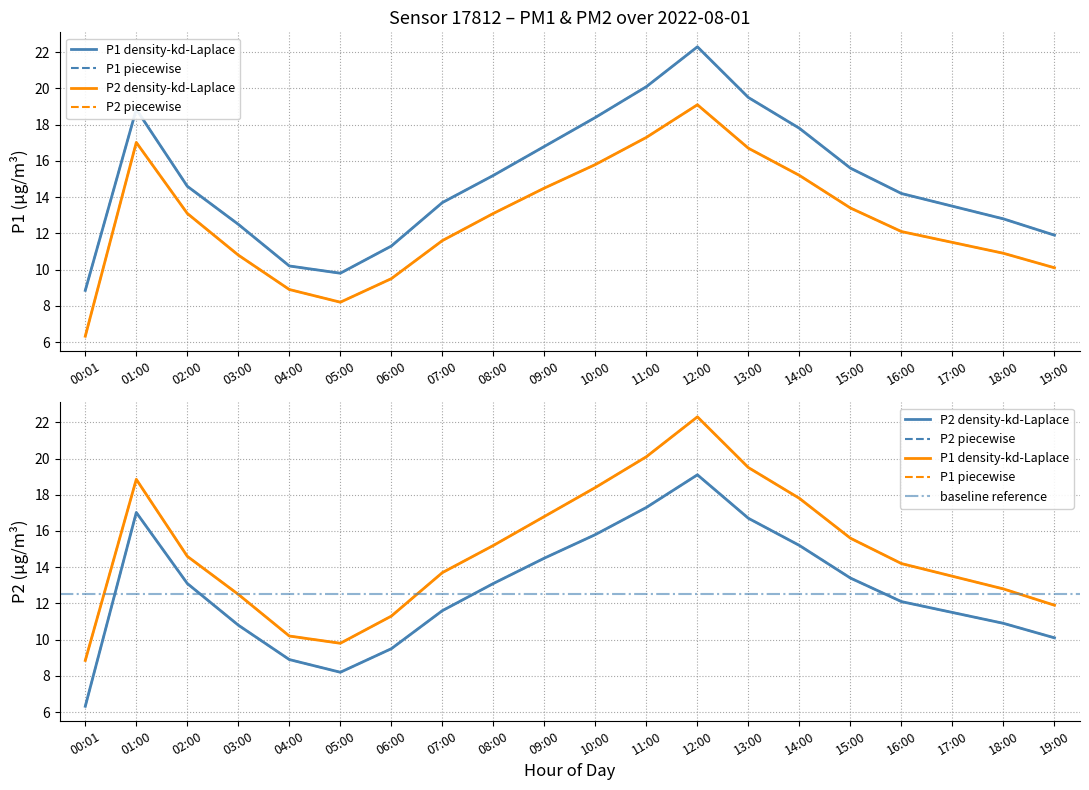

List the series in order of their overall mean, lowest first.

P2, P1